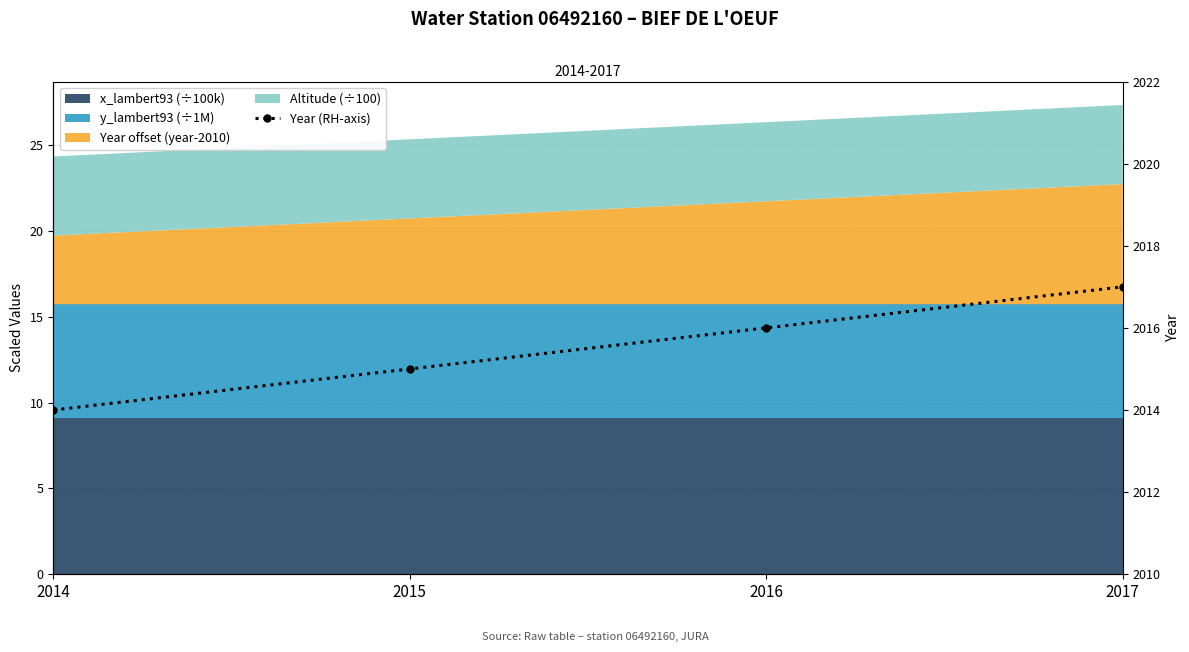

Which label corresponds to the smallest value in the chart?

2014